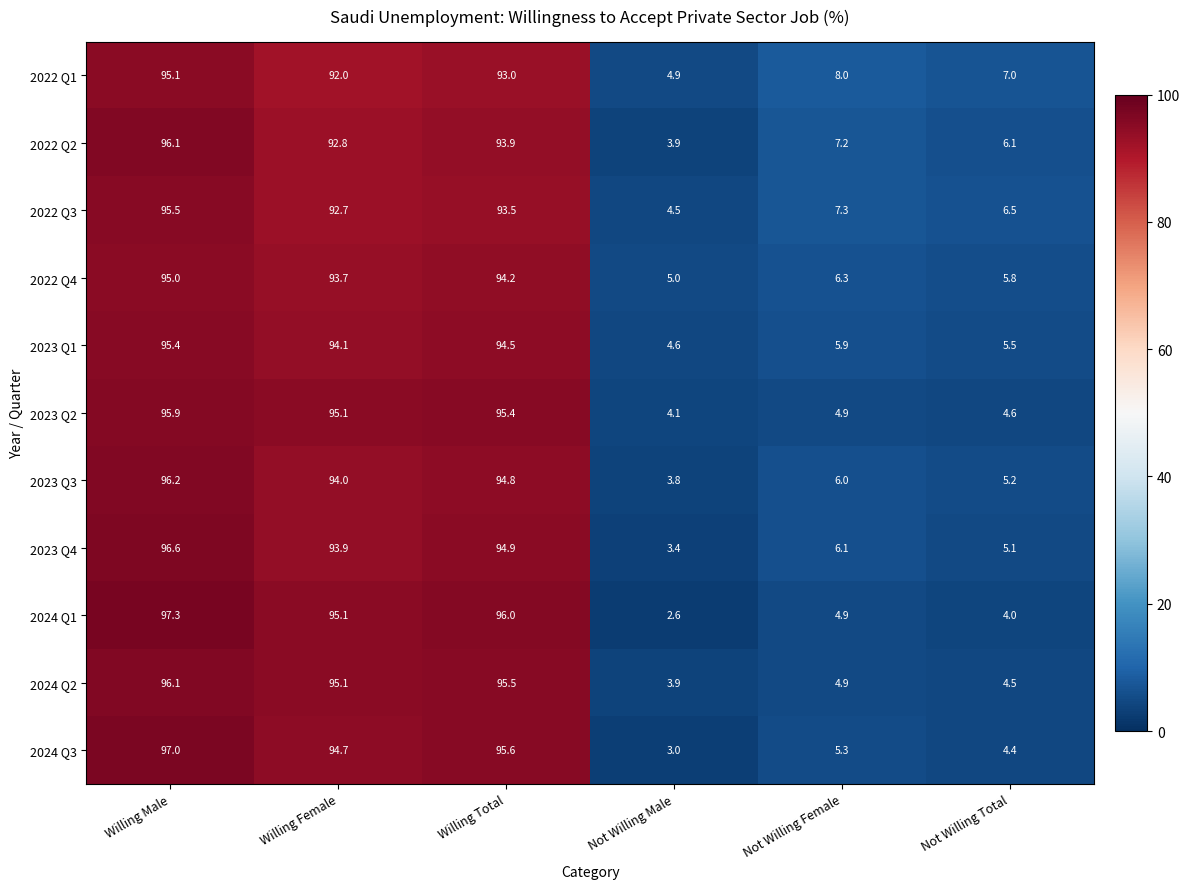

Rank the series at Not Willing Total from highest to lowest value.

2022 Q1, 2022 Q3, 2022 Q2, 2022 Q4, 2023 Q1, 2023 Q3, 2023 Q4, 2023 Q2, 2024 Q2, 2024 Q3, 2024 Q1